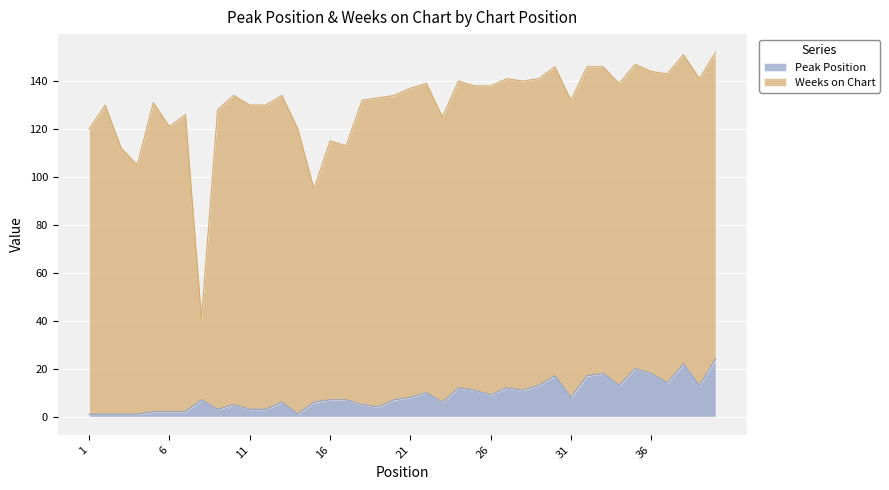

Rank the categories by value from highest to lowest.

40, 38, 35, 33, 36, 30, 32, 37, 29, 34, 39, 24, 27, 25, 28, 22, 26, 21, 31, 8, 16, 17, 20, 13, 15, 23, 10, 18, 19, 9, 11, 12, 5, 6, 7, 1, 2, 3, 4, 14